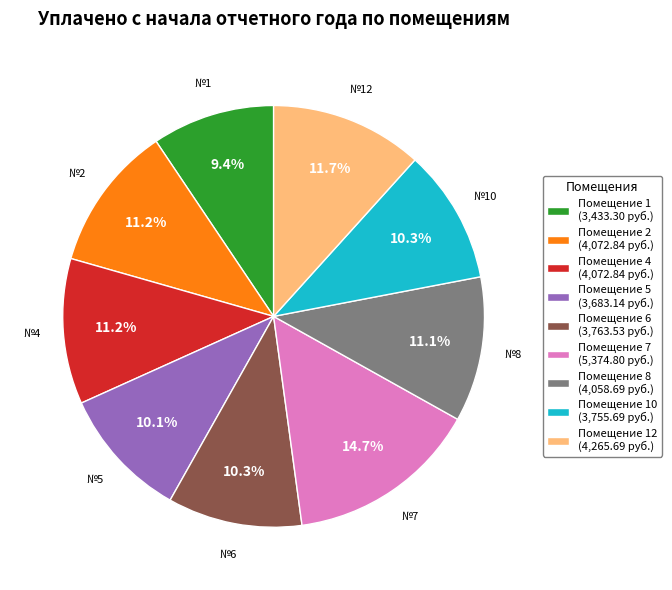

Which slice is the largest?

Помещение 7 (5,374.80 руб.)